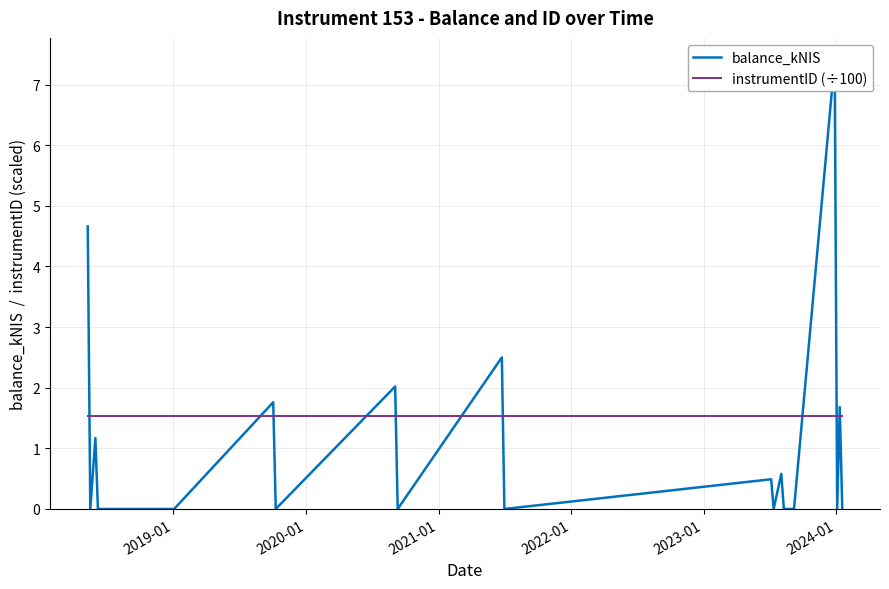

What is the greatest value displayed?

7.4